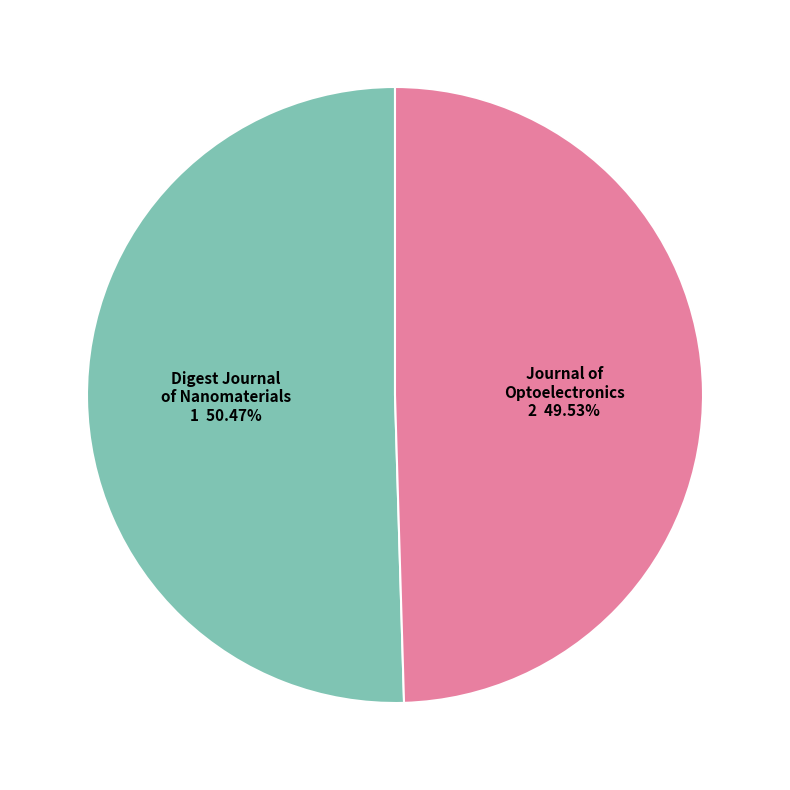

Rank the categories by value from highest to lowest.

Digest Journal of Nanomaterials, Journal of Optoelectronics